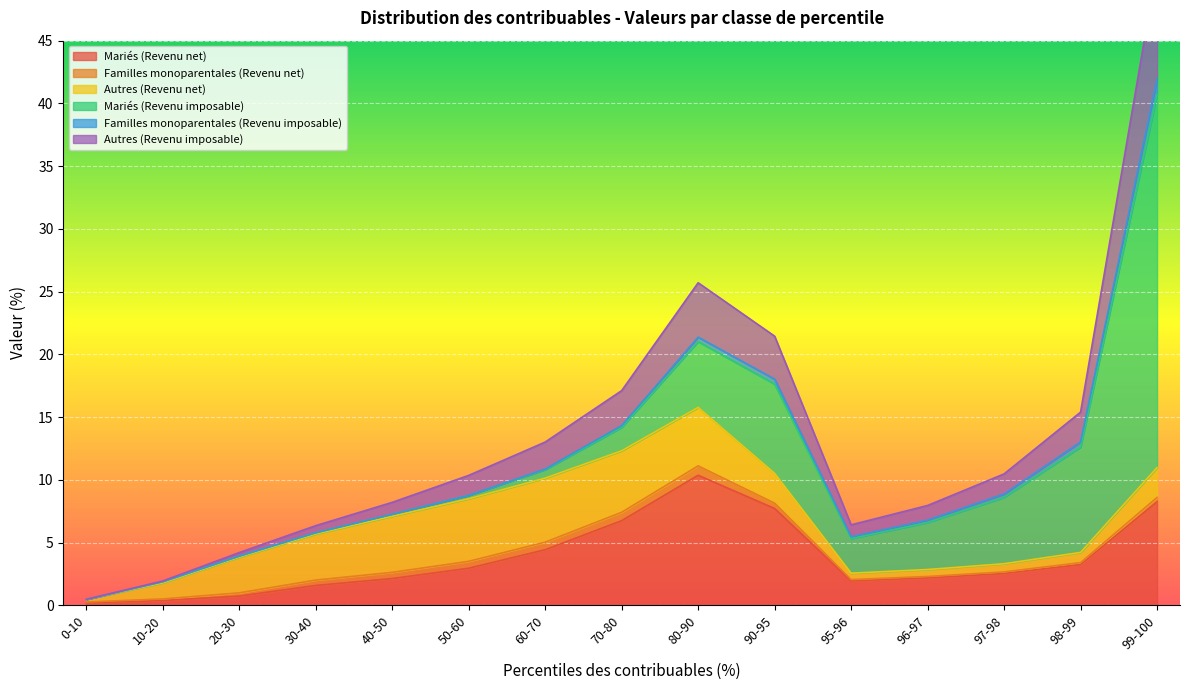

At which label does Autres (Revenu imposable) reach its minimum?

0-10